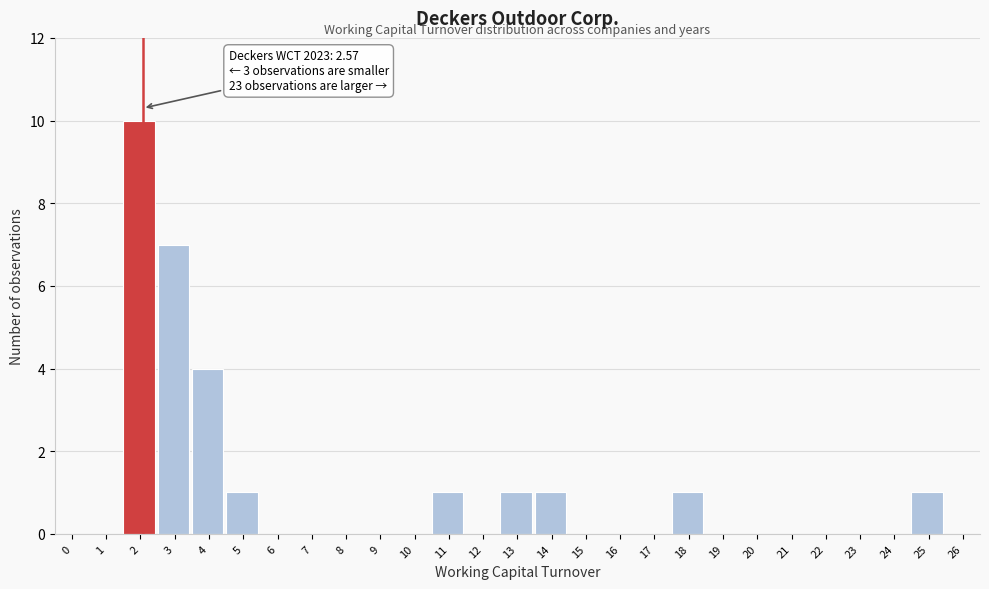

Reading left to right, extract all data points from this chart.

0=0	1=0	2=10	3=7	4=4	5=1	6=0	7=0	8=0	9=0	10=0	11=1	12=0	13=1	14=1	15=0	16=0	17=0	18=1	19=0	20=0	21=0	22=0	23=0	24=0	25=1	26=0